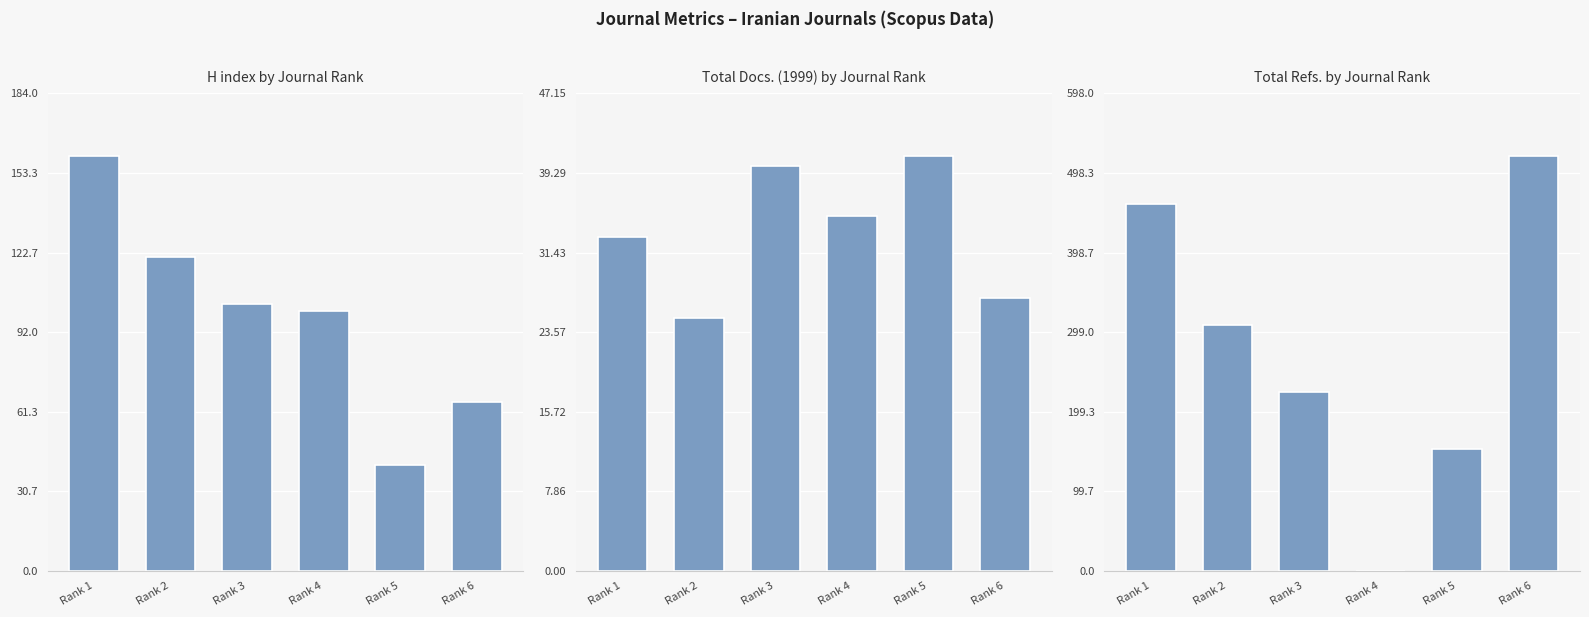

At which label does Total Docs. (1999) by Journal Rank first exceed 35?

Rank 3